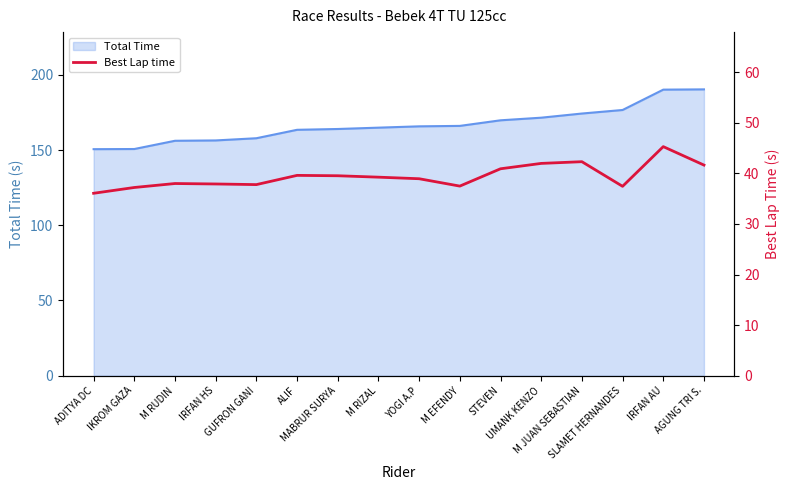

What position from the left is IKROM GAZA?

2